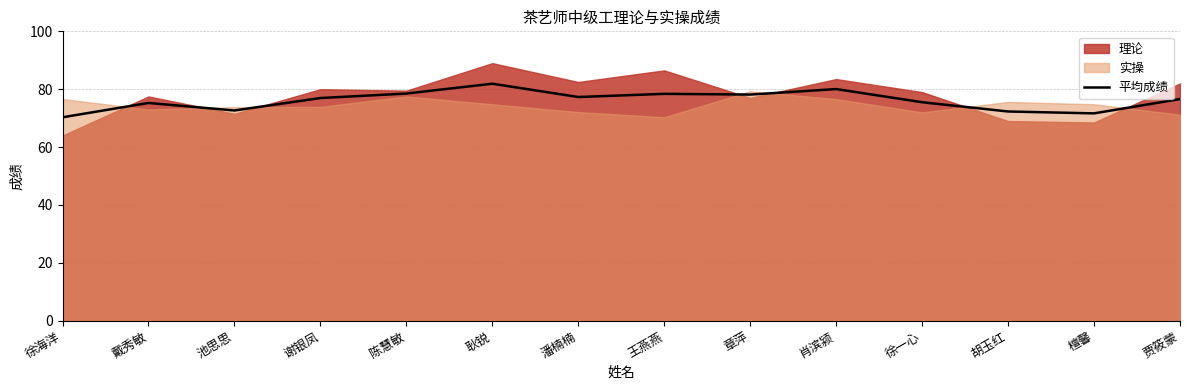

Is it true that the value at 章萍 is 78.2?

True